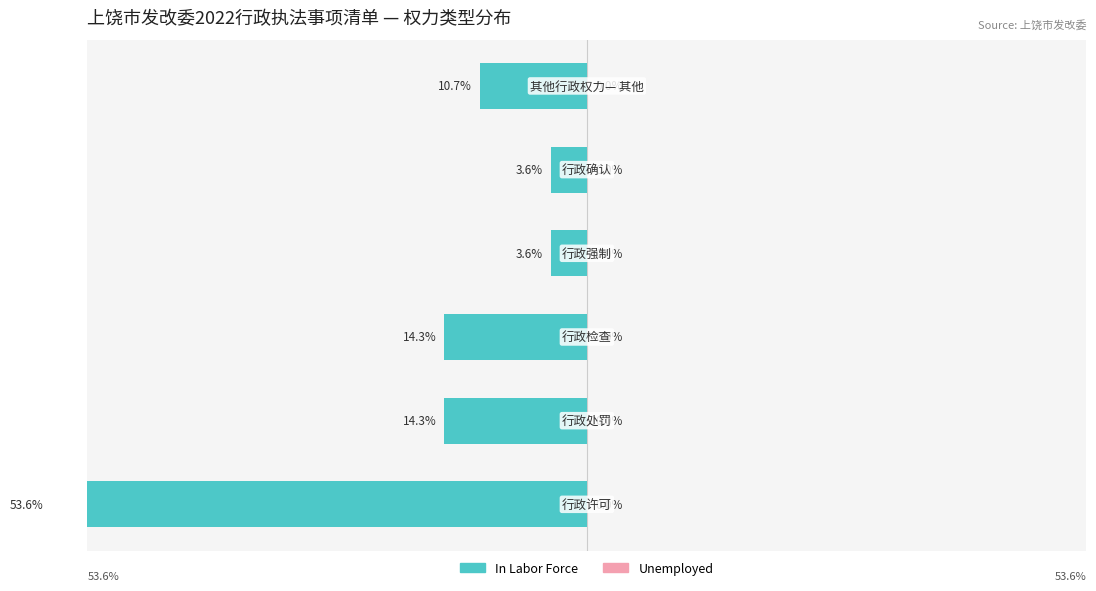

Rank the series by their maximum value, from lowest to highest.

Unemployed, In Labor Force